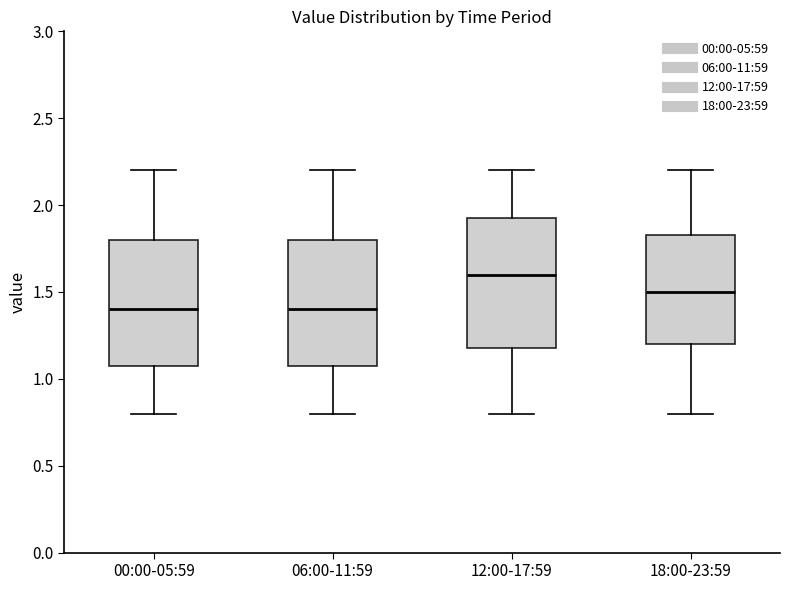

Reading left to right, read every box against the y-axis: the position of its median line, the range the box covers, and the ends of its whiskers. The values are not printed on the chart, so give them approximately, as read against the axis.

00:00-05:59: median 1.40, box 1.10 to 1.80, whiskers 0.80 to 2.20
06:00-11:59: median 1.40, box 1.10 to 1.80, whiskers 0.80 to 2.20
12:00-17:59: median 1.60, box 1.20 to 1.95, whiskers 0.80 to 2.20
18:00-23:59: median 1.50, box 1.20 to 1.85, whiskers 0.80 to 2.20